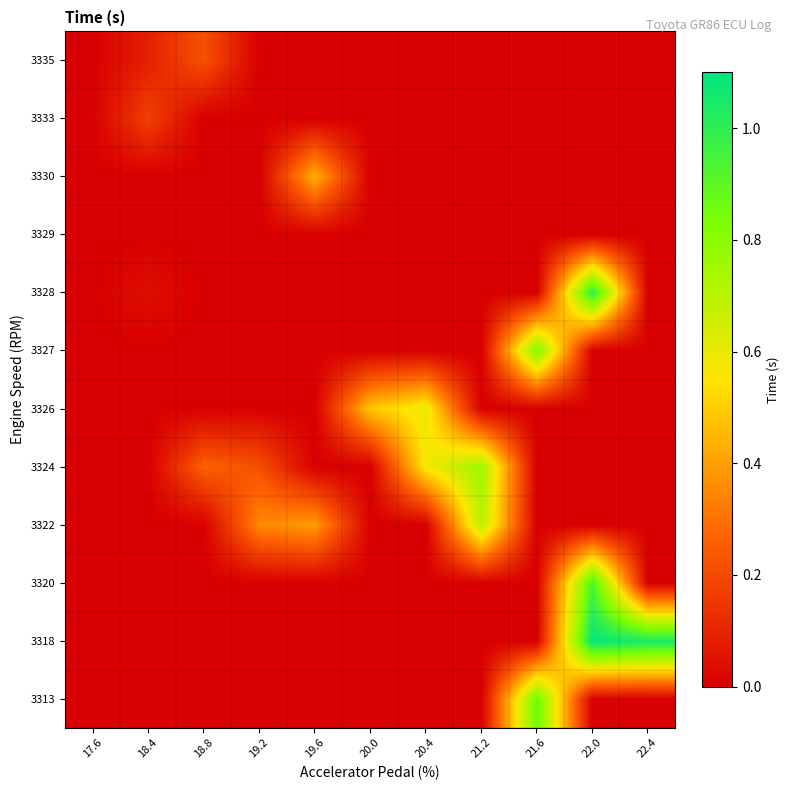

Which category has the lowest value across all series?

17.6